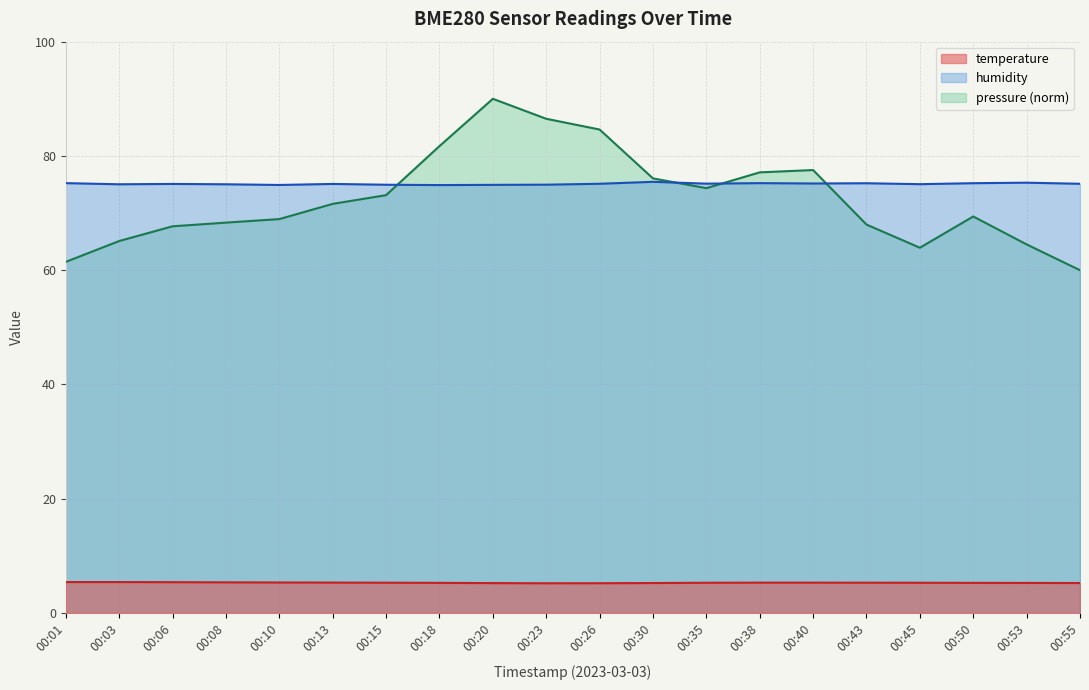

True or false: temperature has more than 2 interior local peaks.

False